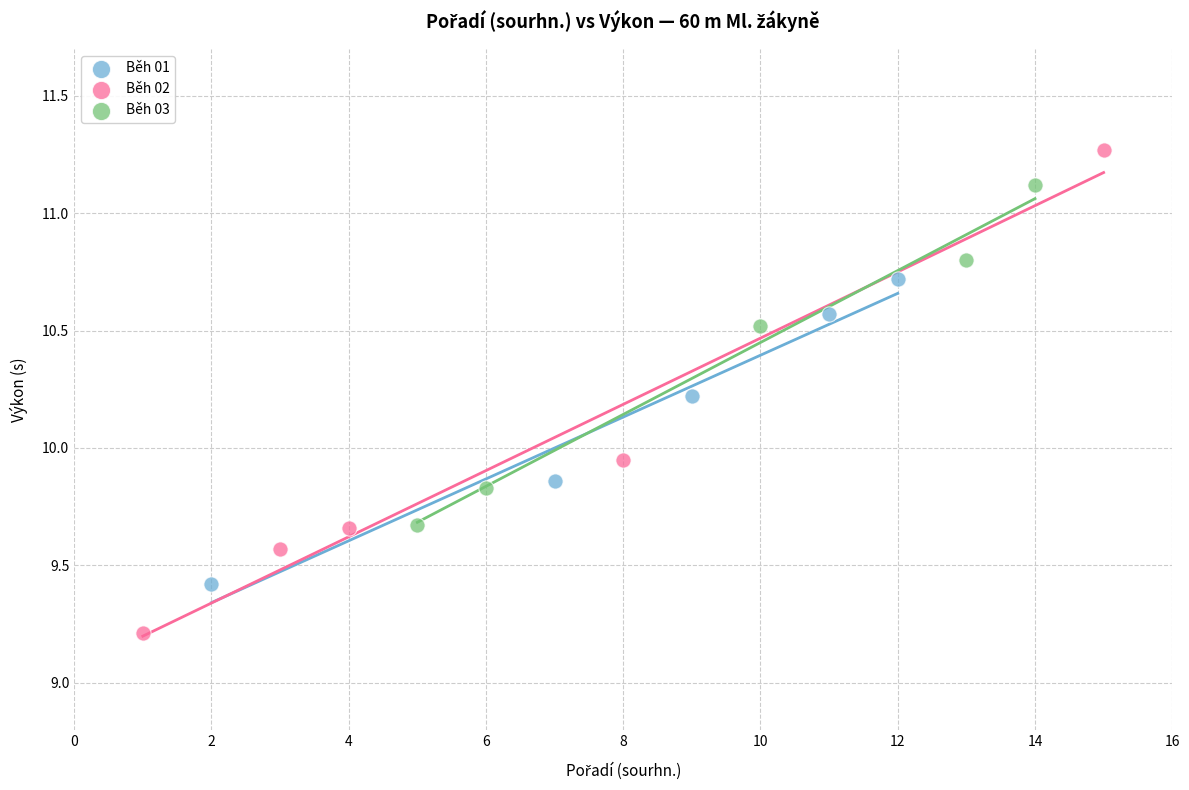

Which series reaches the minimum Y coordinate?

Běh 02